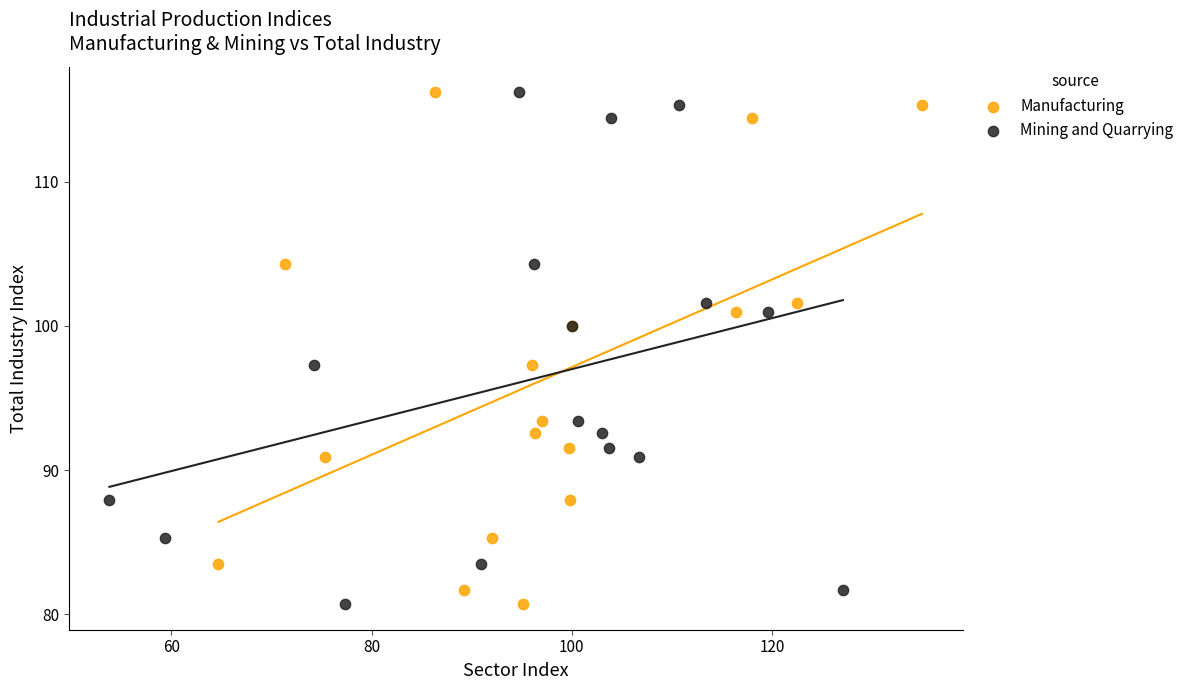

What are all the series names shown in the legend?

Manufacturing, Mining and Quarrying